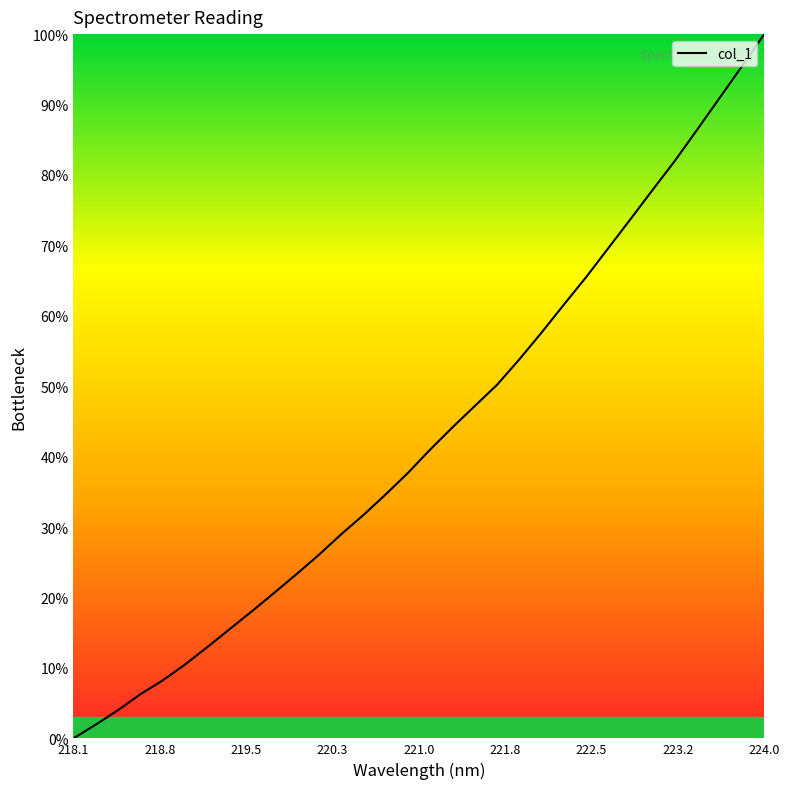

What is the maximum value shown in the chart?

100.0